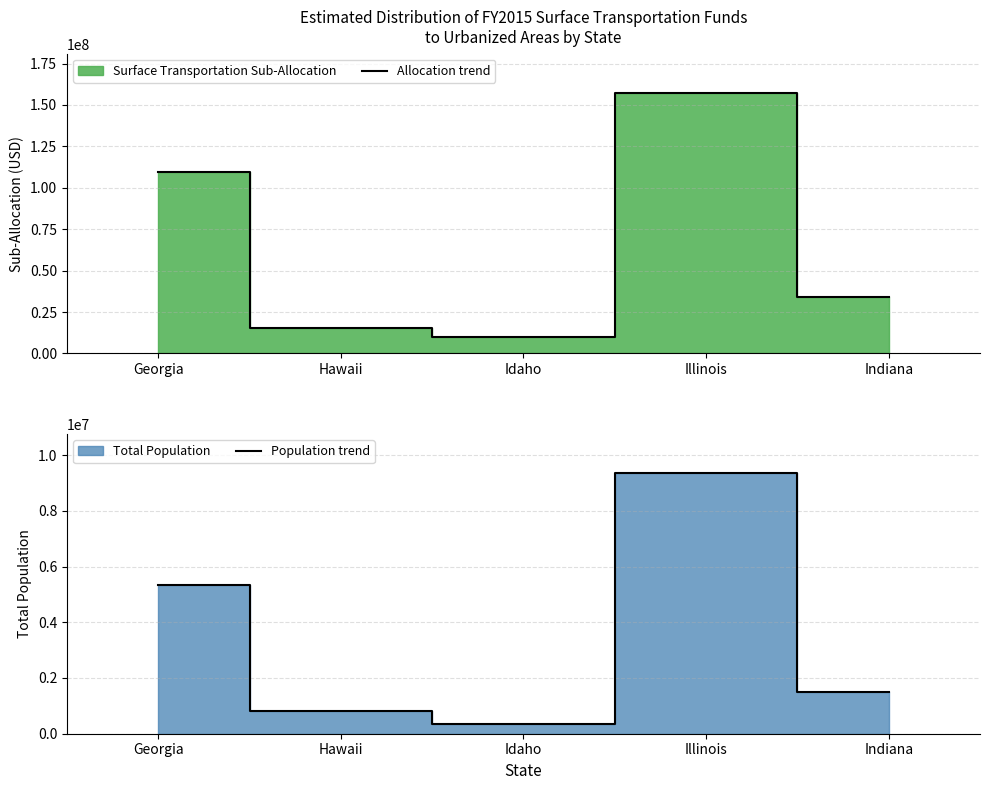

What is the label of the 1st point from the right?

Indiana